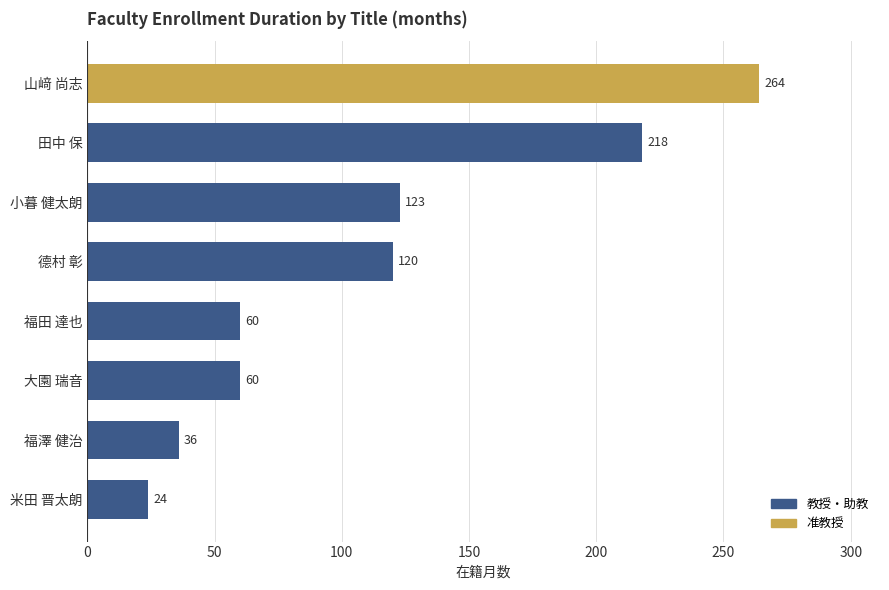

What is the value of the 8th bar from the top?

24